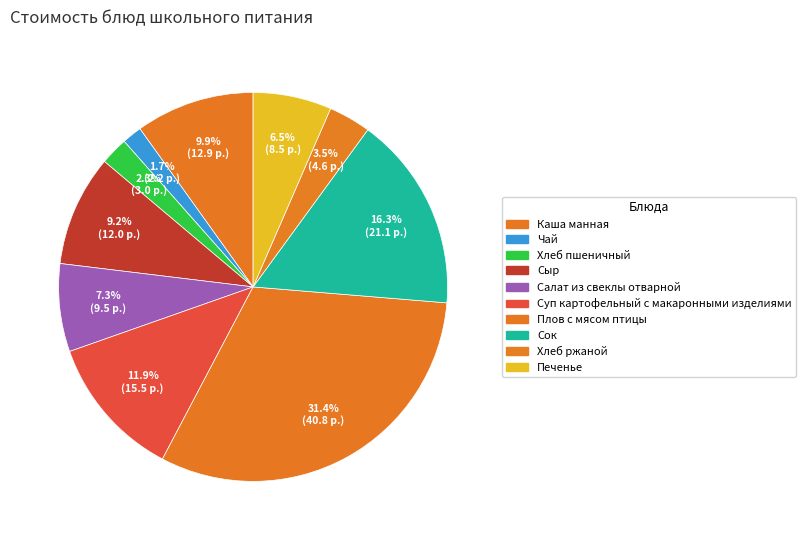

How many slices are in this pie chart?

10